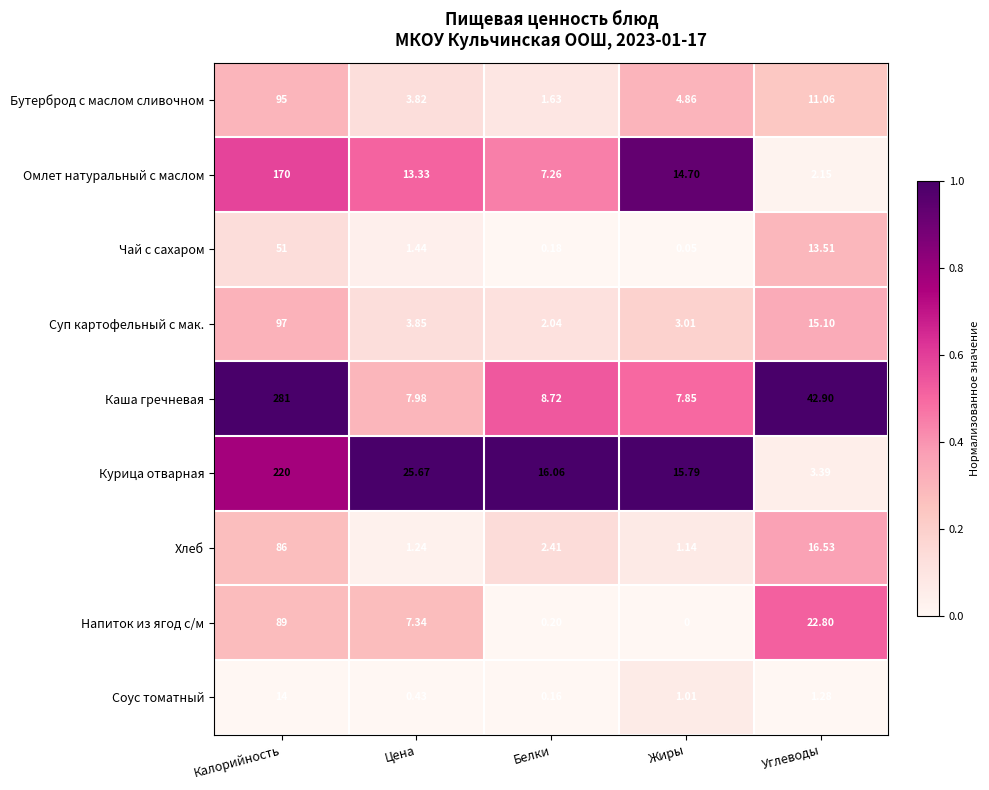

Where does the Соус томатный series first go above 1?

Калорийность